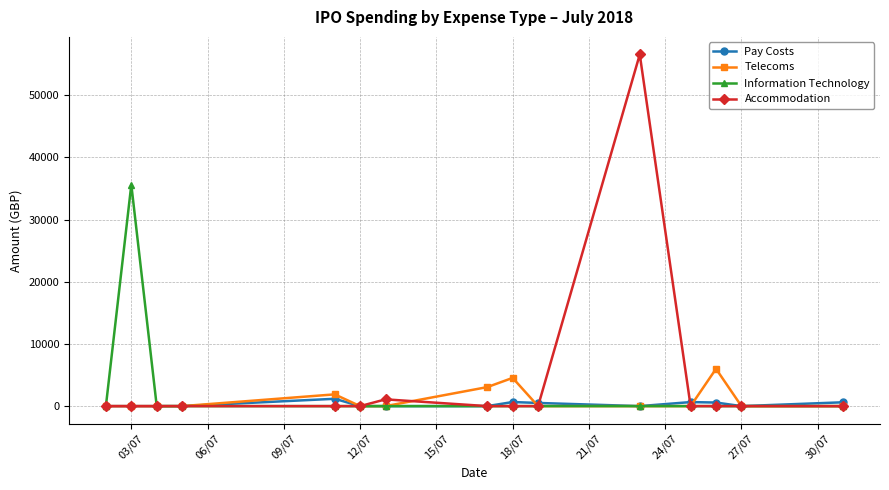

Which series has the largest range (max minus min)?

Accommodation